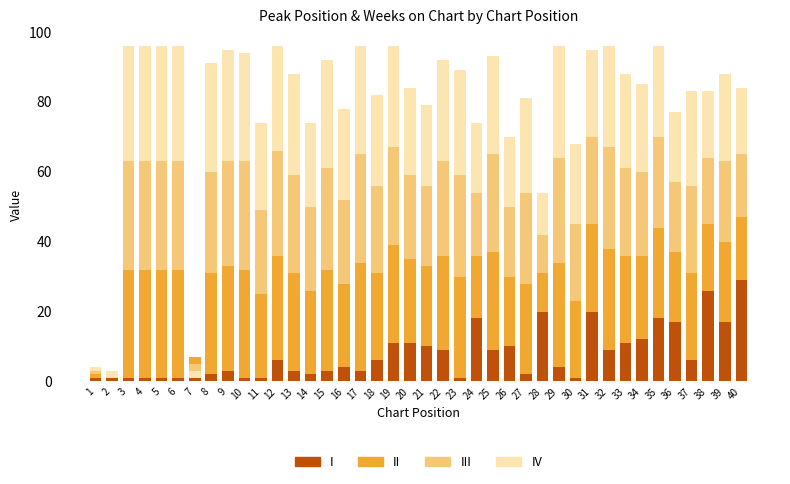

How many positive values does the IV series have?

39